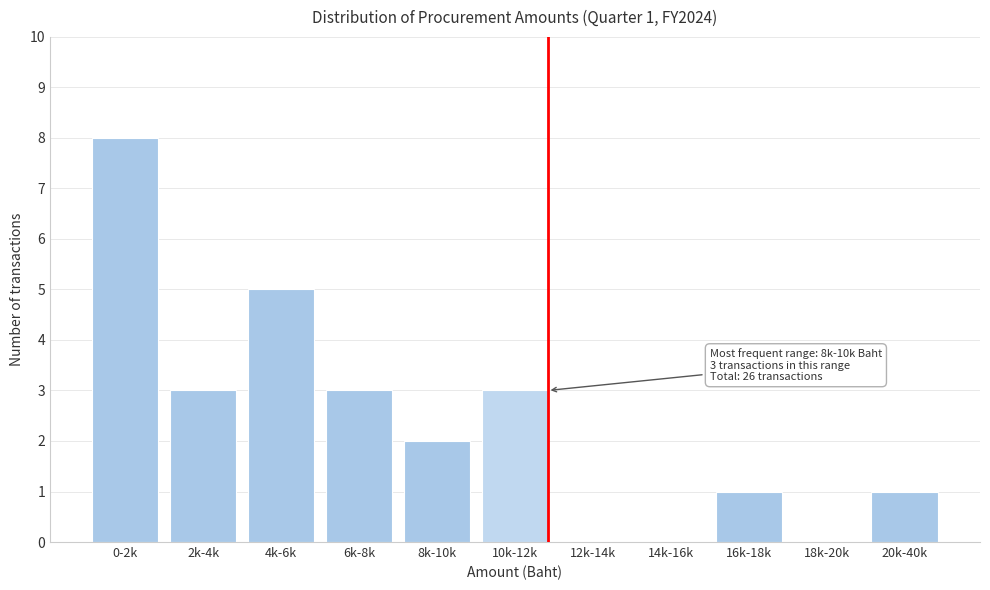

Reading right to left, extract all data points from this chart.

20k-40k=1	18k-20k=0	16k-18k=1	14k-16k=0	12k-14k=0	10k-12k=3	8k-10k=2	6k-8k=3	4k-6k=5	2k-4k=3	0-2k=8